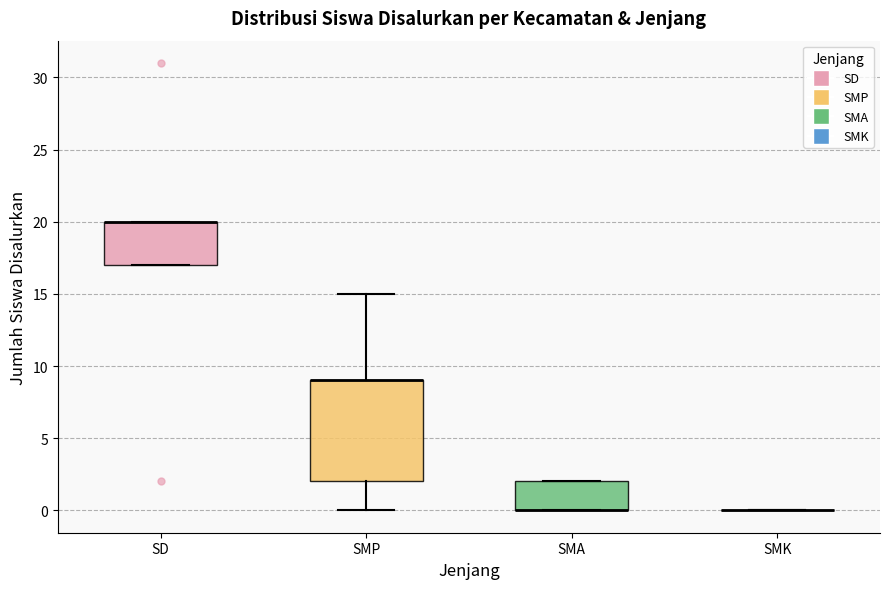

Which box is the tallest, from its lower edge to its upper edge?

SMP